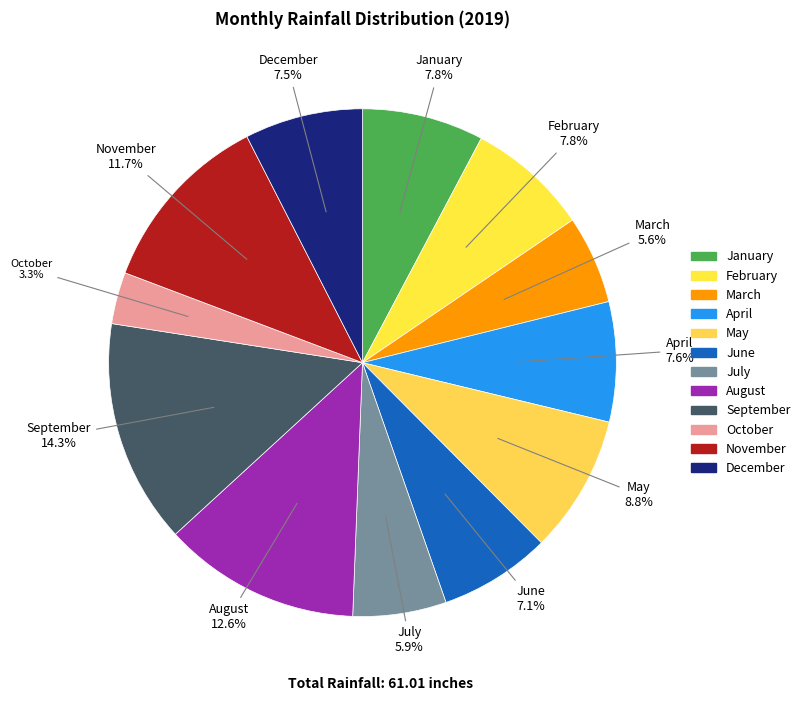

To the nearest percent, what is the average slice percentage?

8%